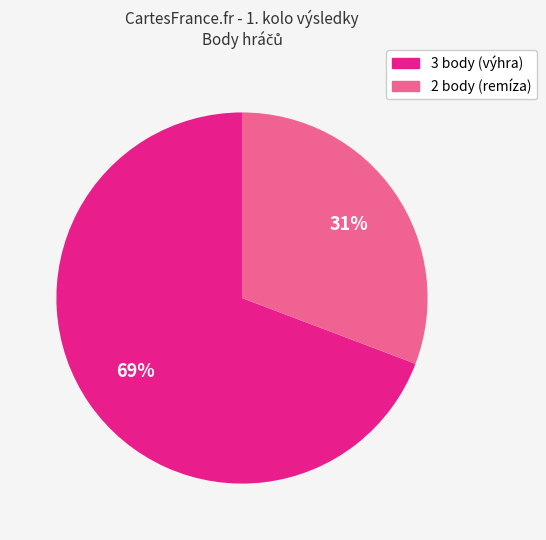

Does any single category account for the majority?

Yes